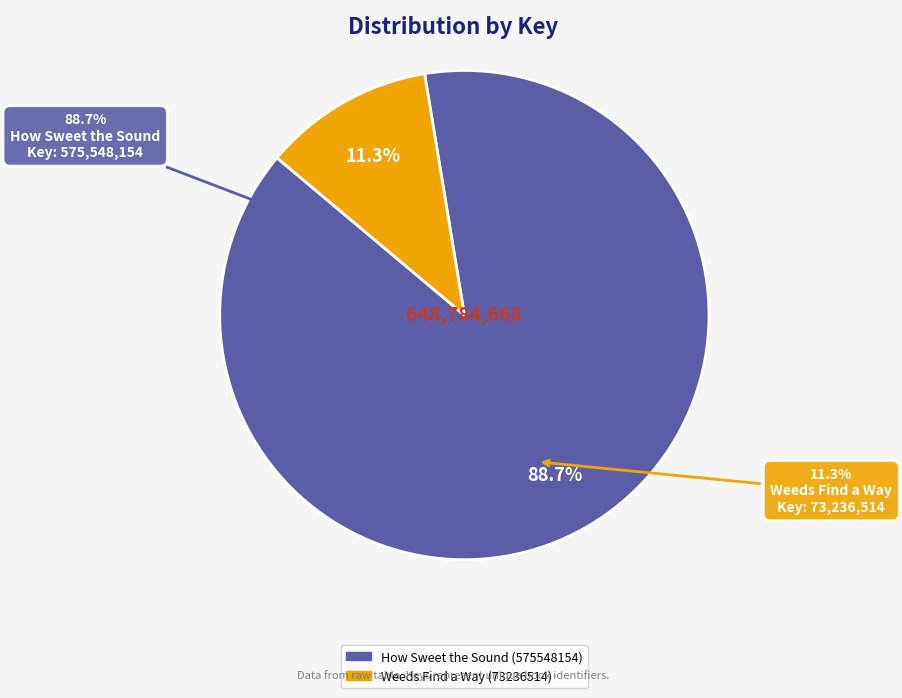

What percentage is the Weeds Find a Way (73236514) slice, to the nearest percent?

11%